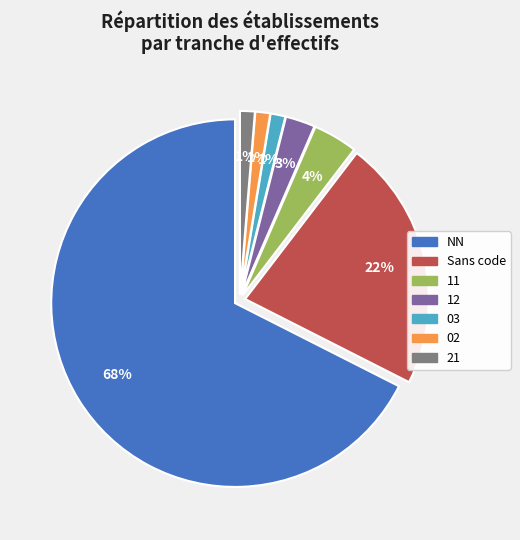

True or false: 12 accounts for 9% of the total.

False